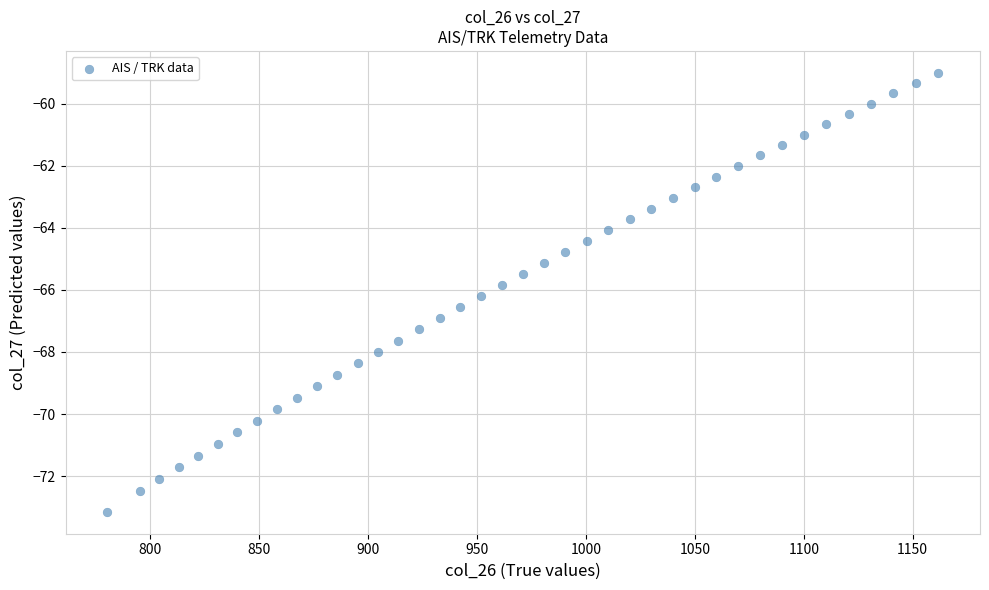

What is the range of X values (max minus min)?

381.5